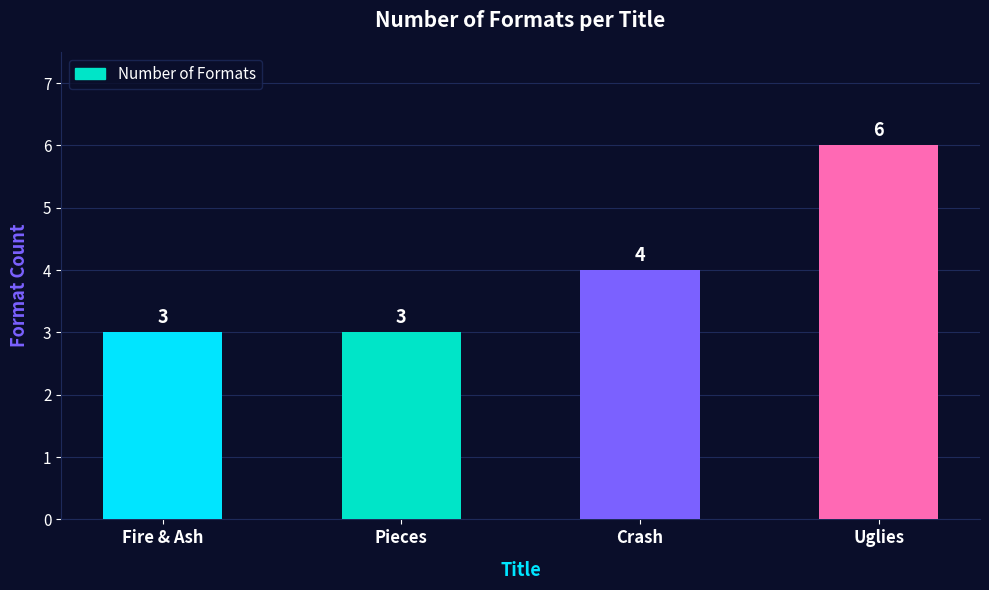

Reading left to right, extract all data points from this chart.

3	3	4	6